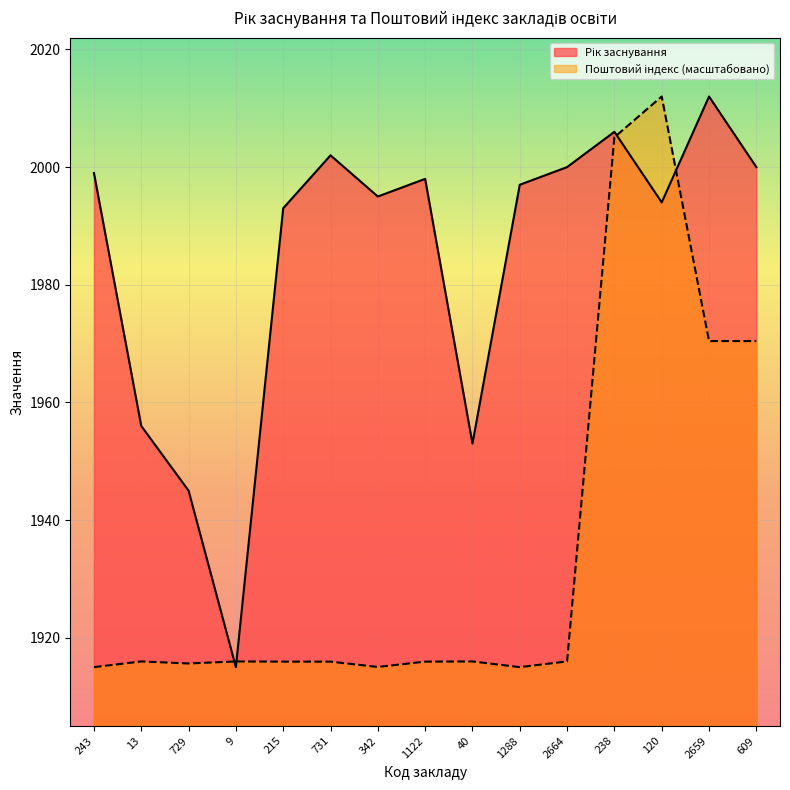

What position from the left is 609?

15